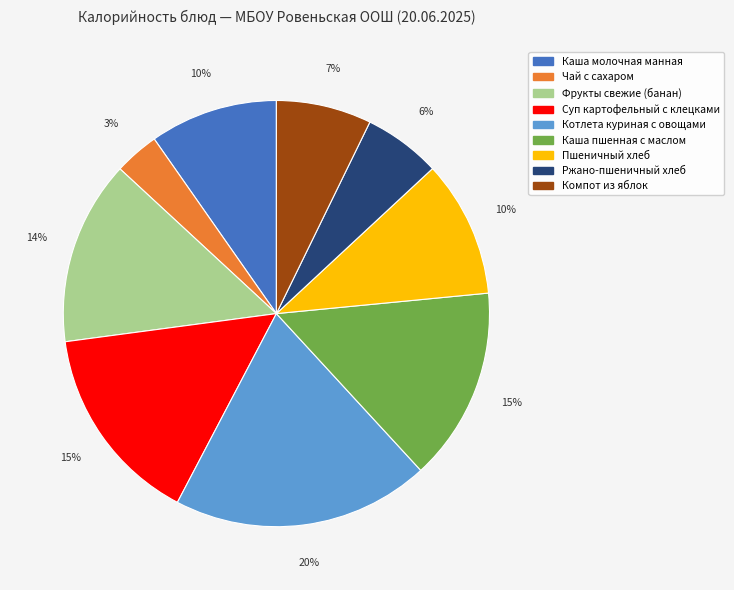

How many segments does this pie chart have?

9